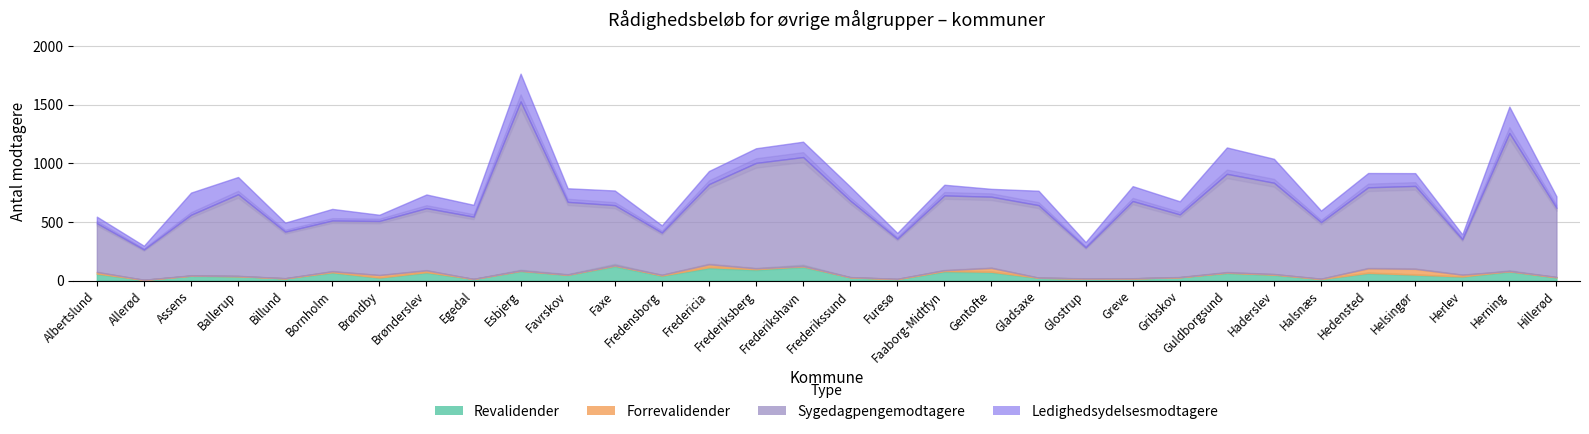

How many data points in Revalidender are less than 51?

16